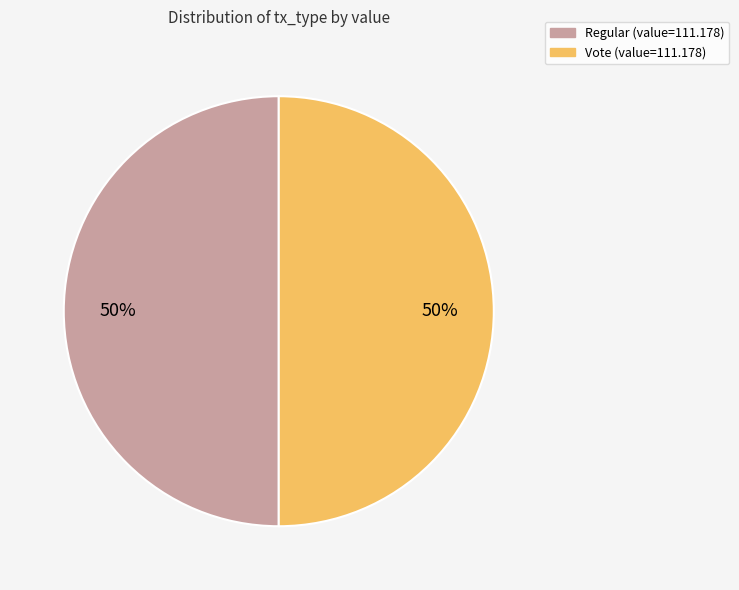

To the nearest percent, what is the average slice percentage?

50%